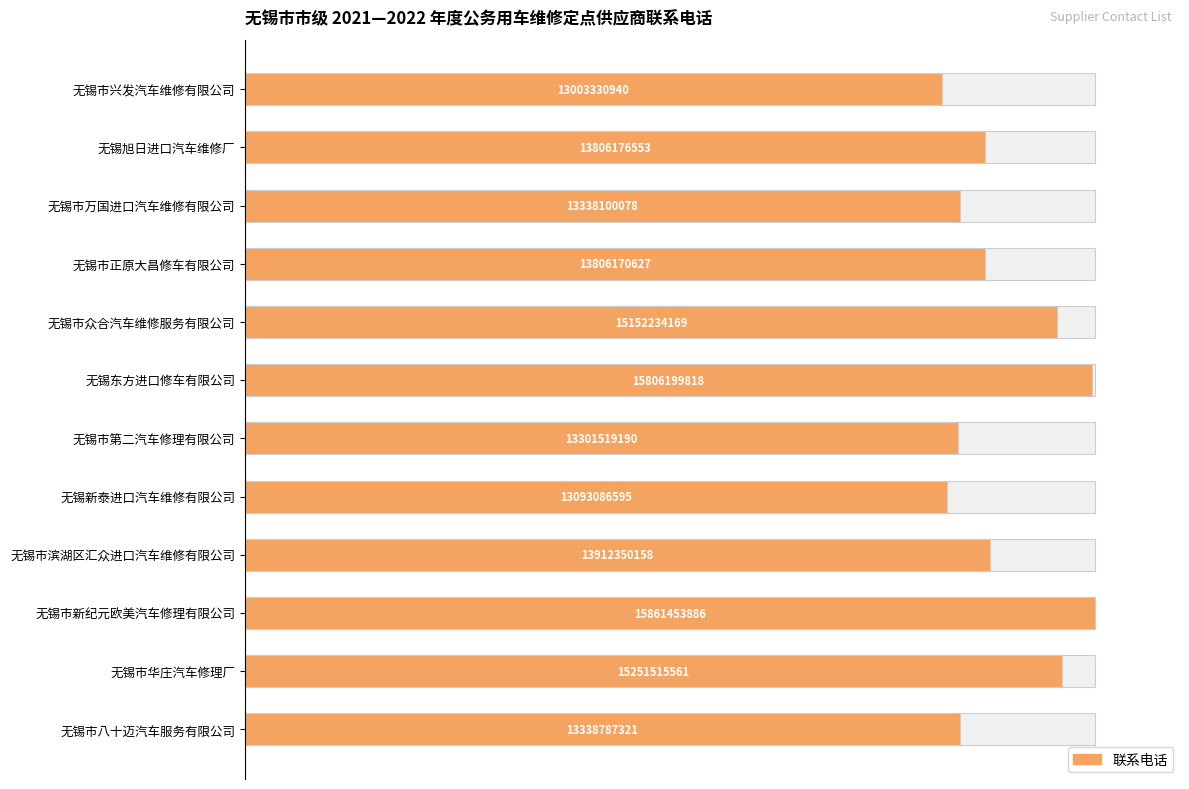

What is the value of the 3rd bar from the left?

84.1